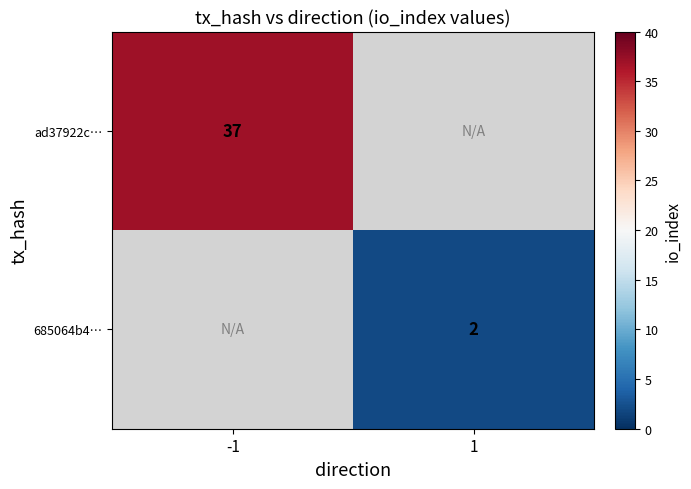

Is it true that ad37922c… equals 37 at -1?

True